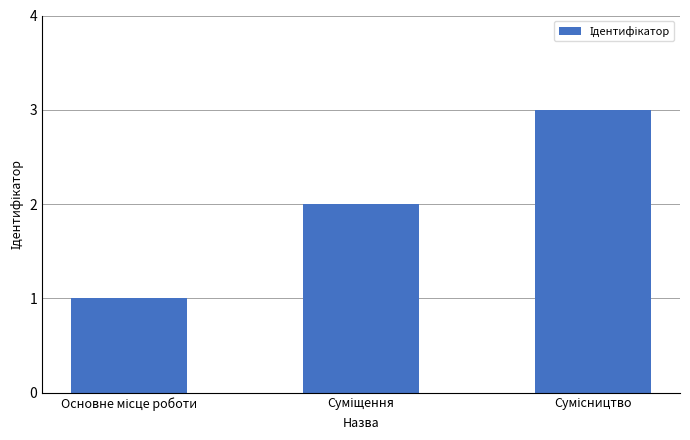

What is the difference between the maximum and minimum values?

2